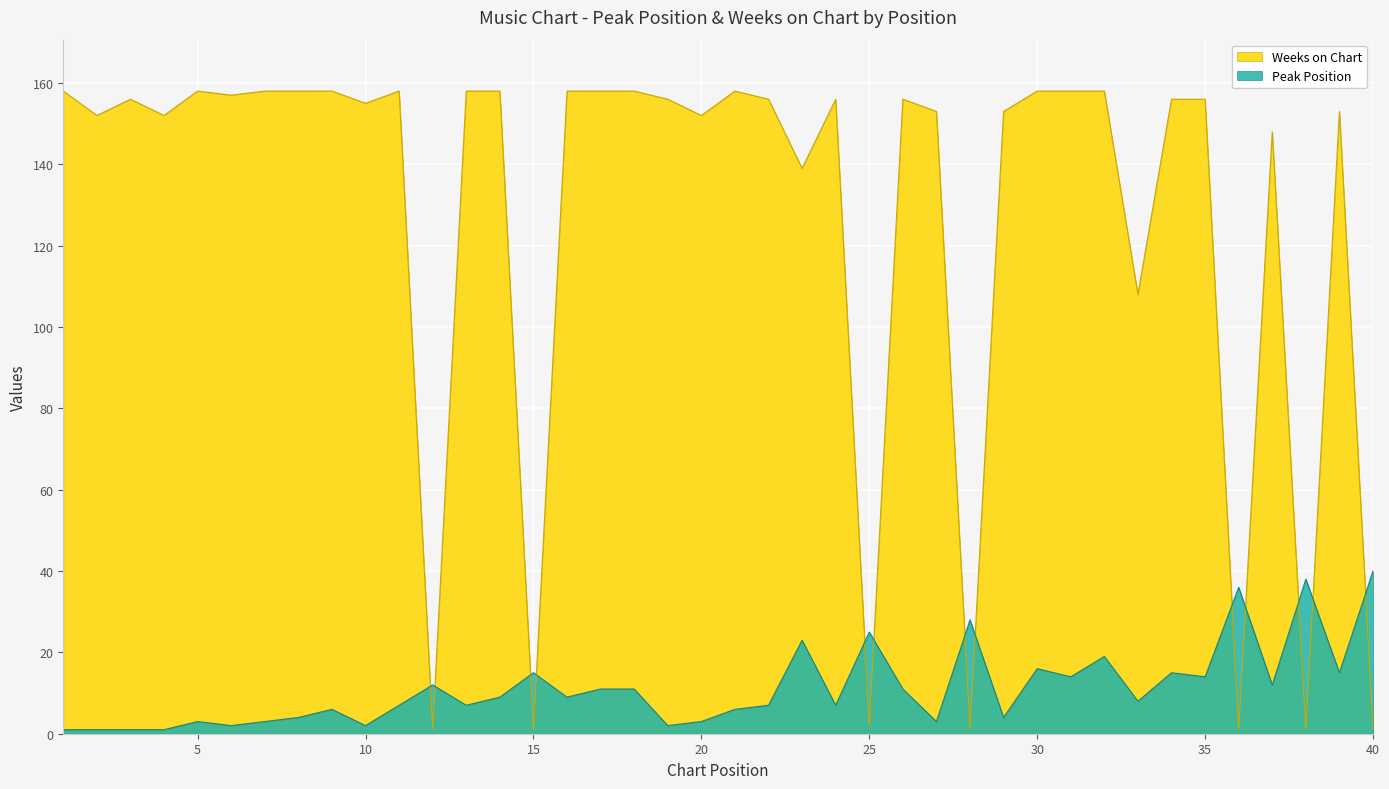

At which label is Weeks on Chart closest to 79?

33